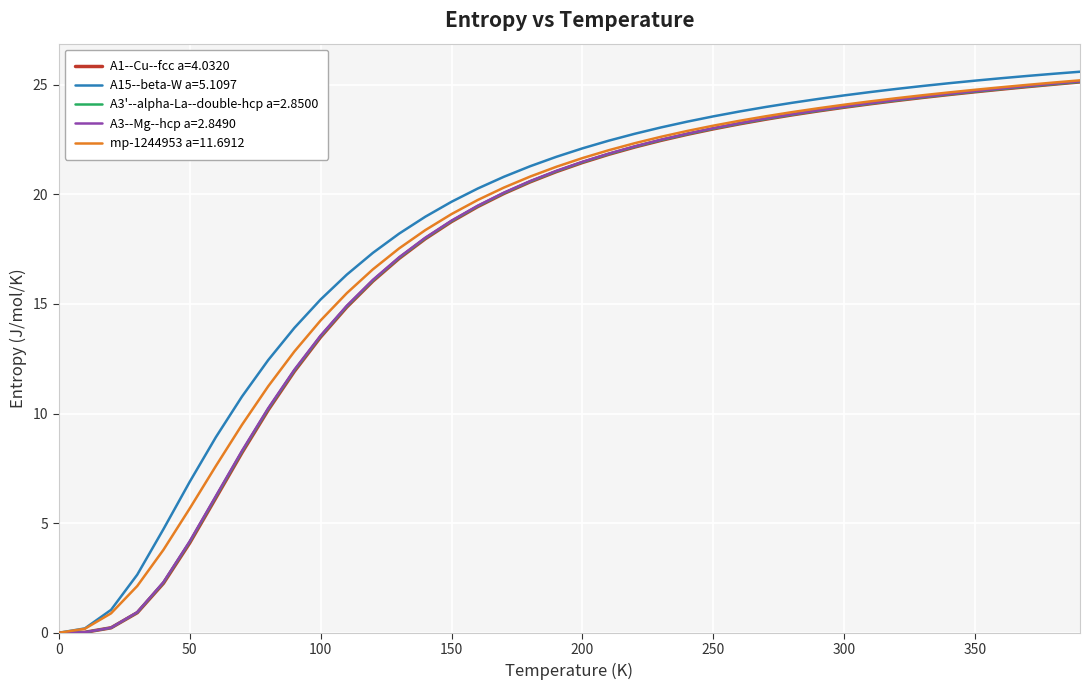

What is the maximum value shown in the chart?

25.6